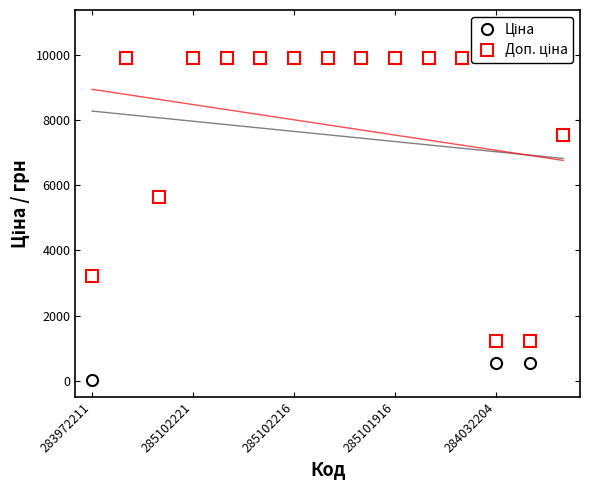

At how many categories does at least one series exceed 5317?

12